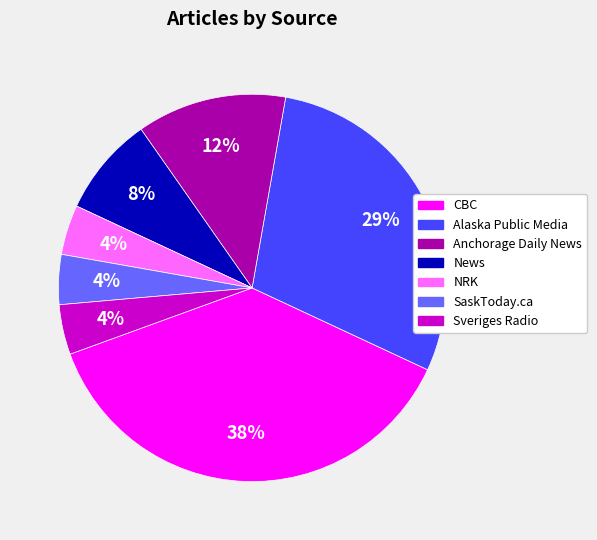

What percentage is the Alaska Public Media slice, to the nearest percent?

29%